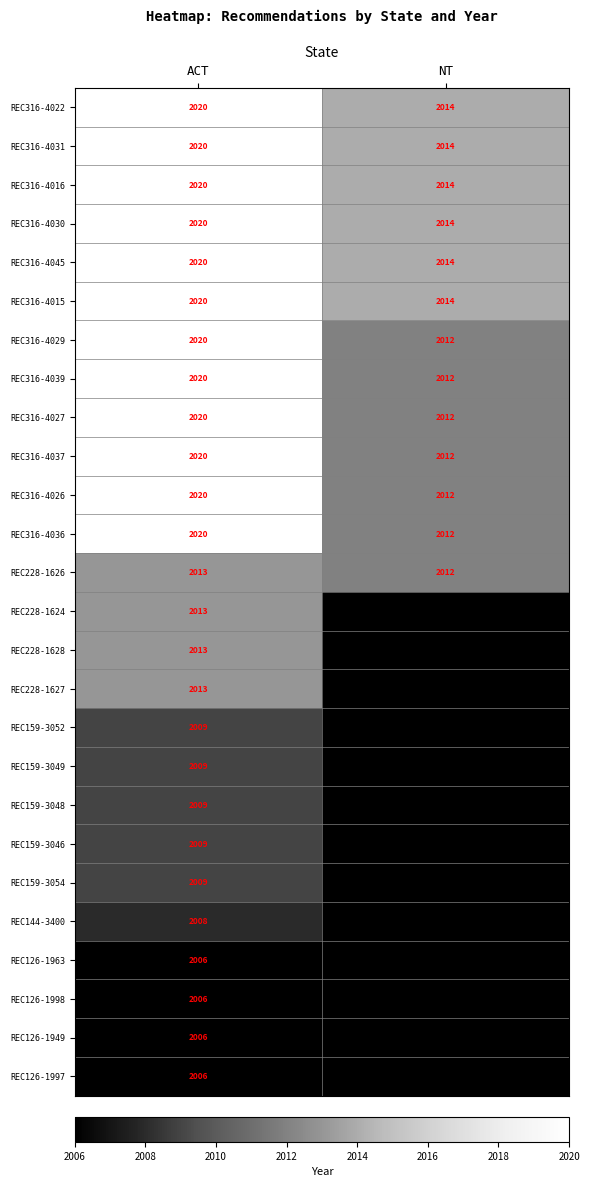

True or false: REC316-4030 has a value of 2014 at NT.

True